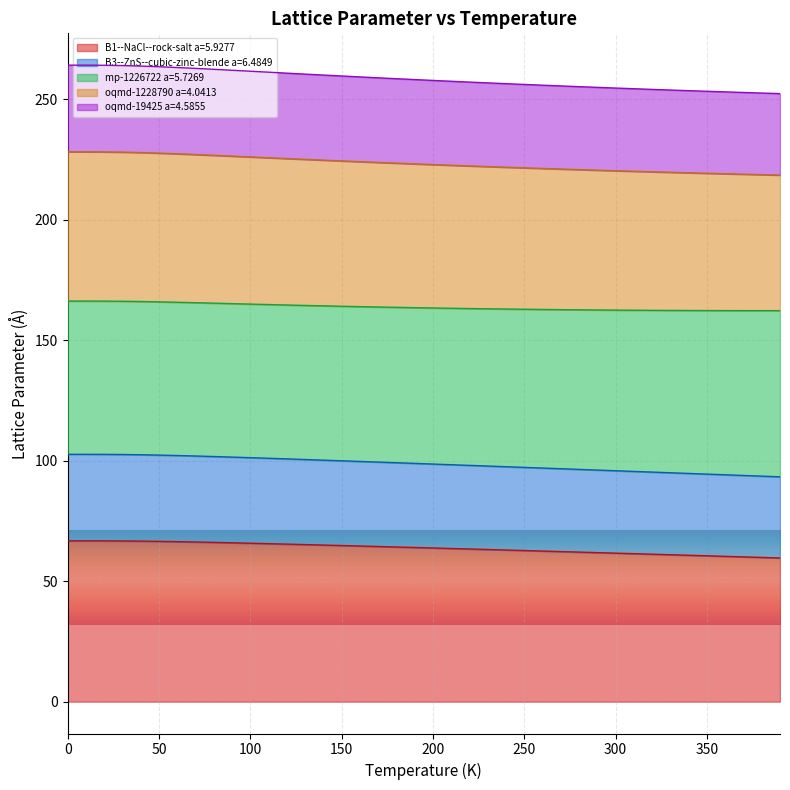

What are all the series names shown in the legend?

B1--NaCl--rock-salt a=5.9277, B3--ZnS--cubic-zinc-blende a=6.4849, mp-1226722 a=5.7269, oqmd-1228790 a=4.0413, oqmd-19425 a=4.5855